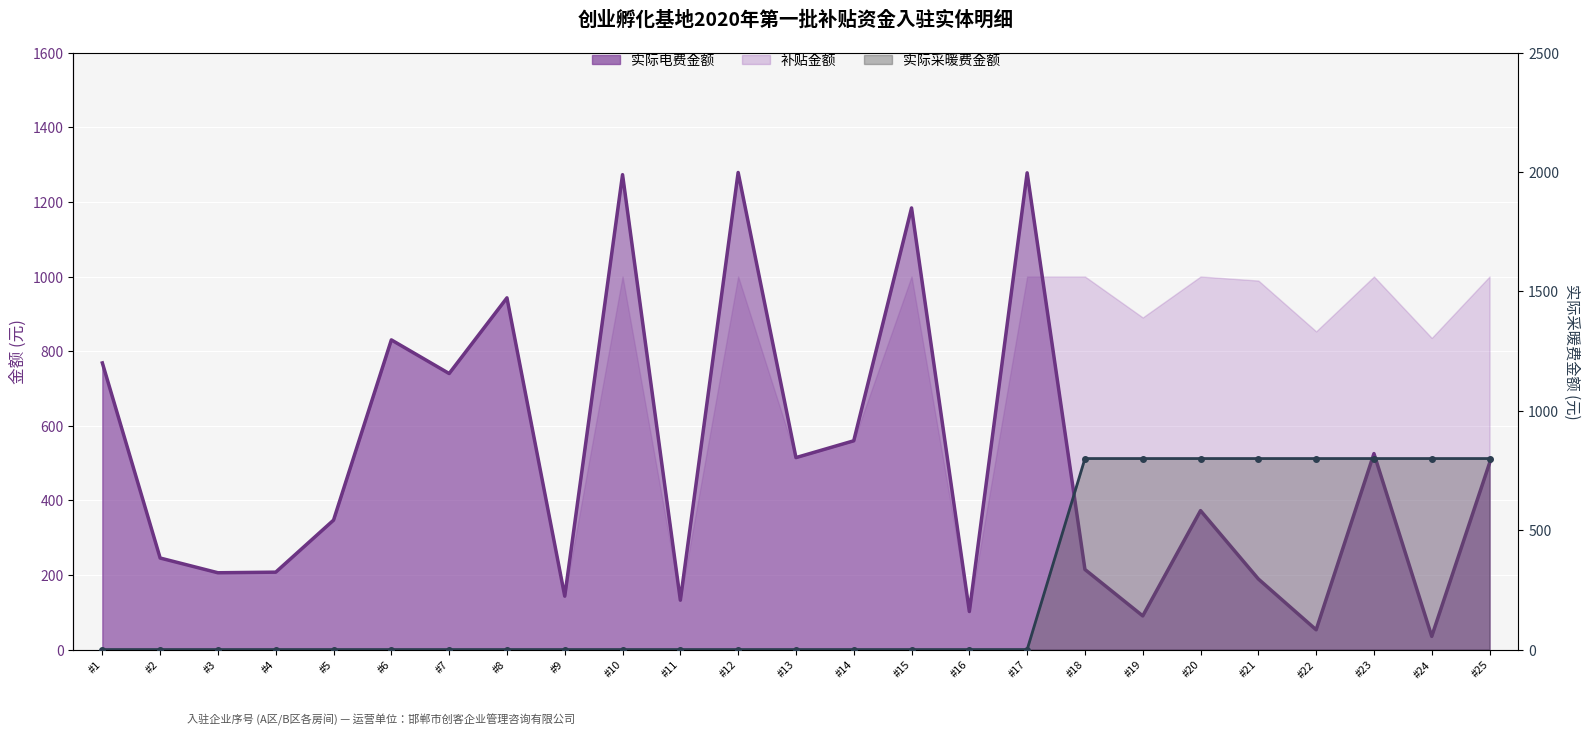

Rank the series at #16 from lowest to highest value.

实际采暖费金额, 实际电费金额